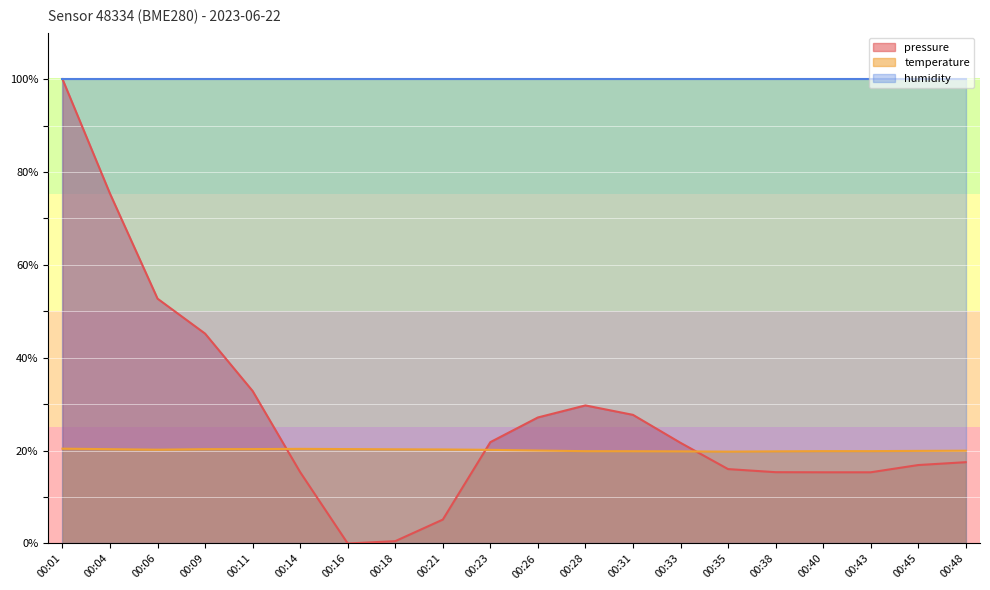

What is the lowest value of the humidity series?

100.0